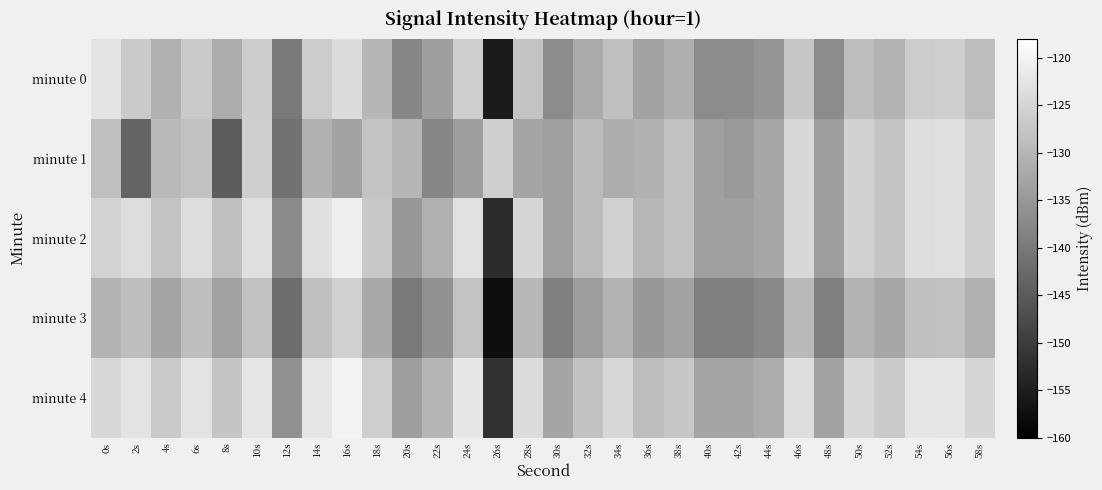

Which series changed the most between 10s and 24s?

minute 1